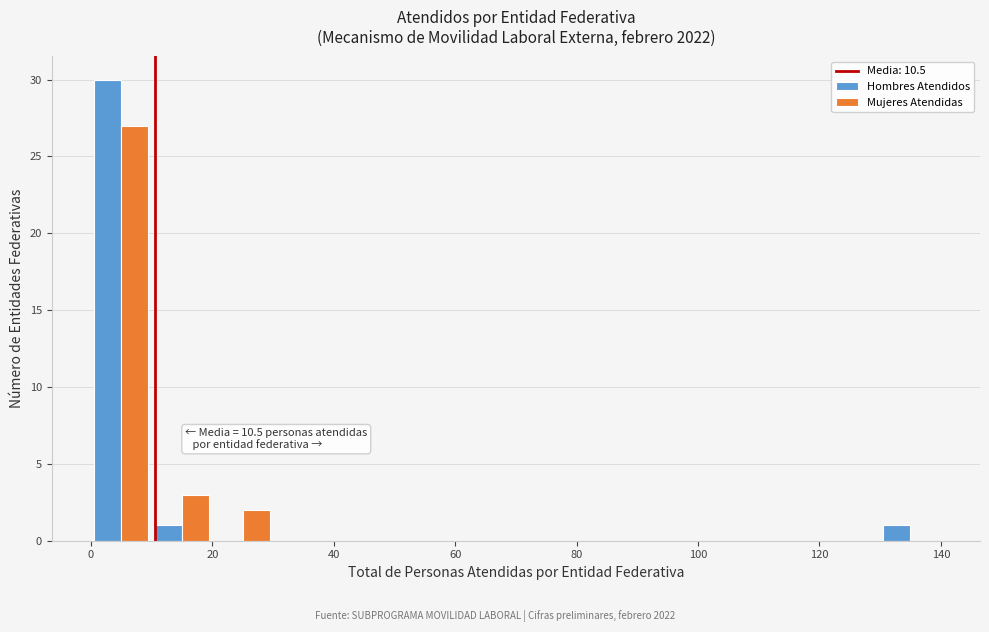

In the Hombres Atendidos series, which range on the x-axis has the tallest bar?

0 to 10